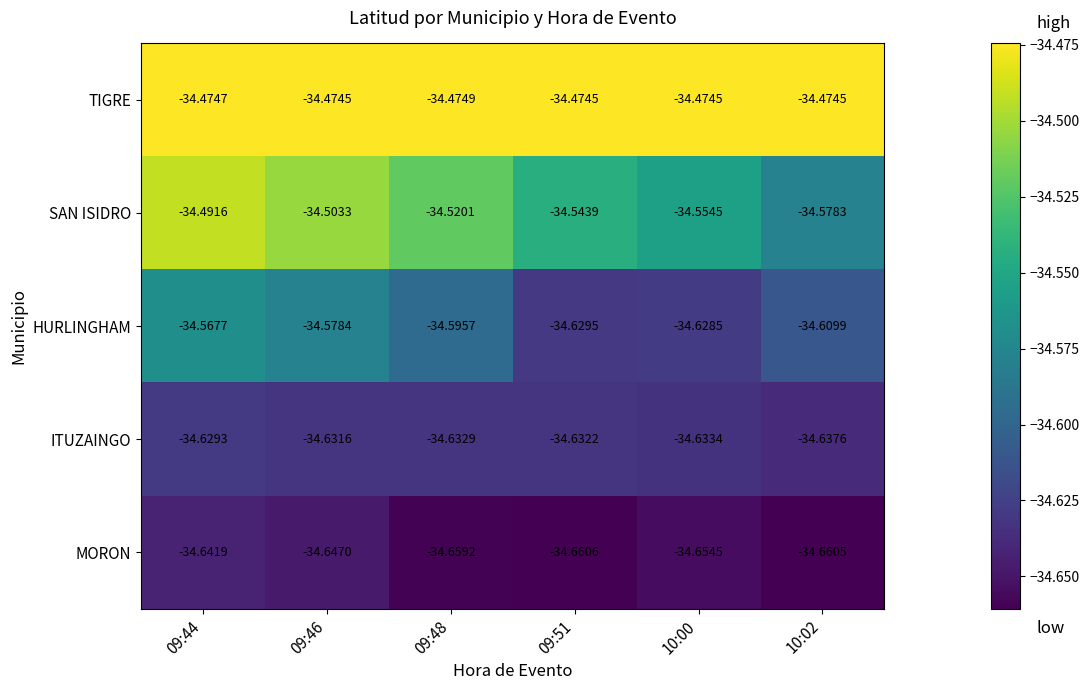

How many series are shown in this chart?

5